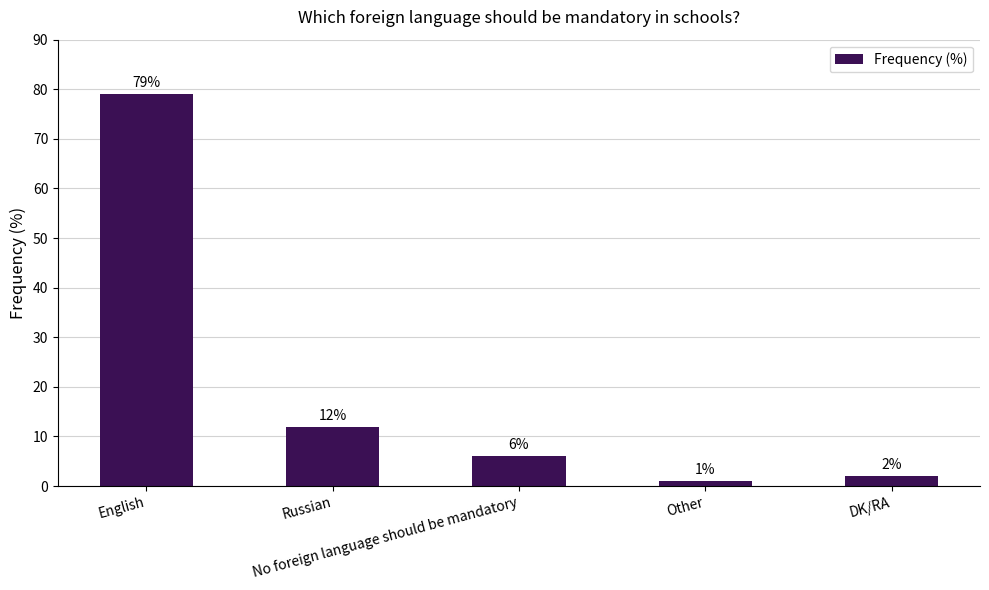

Approximately how many times larger is the value at No foreign language should be mandatory compared to Other?

6.0